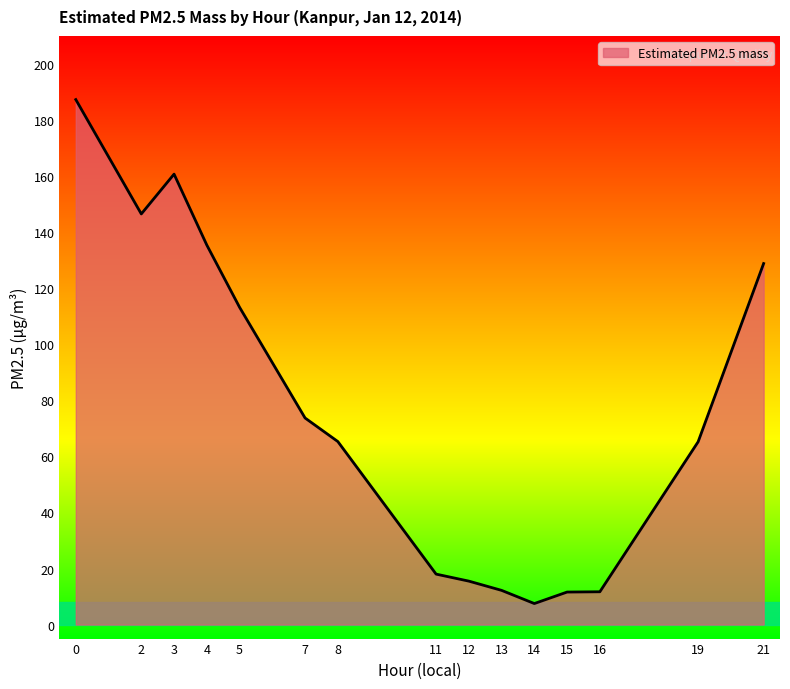

What is the difference between the second highest and second lowest values?

149.1